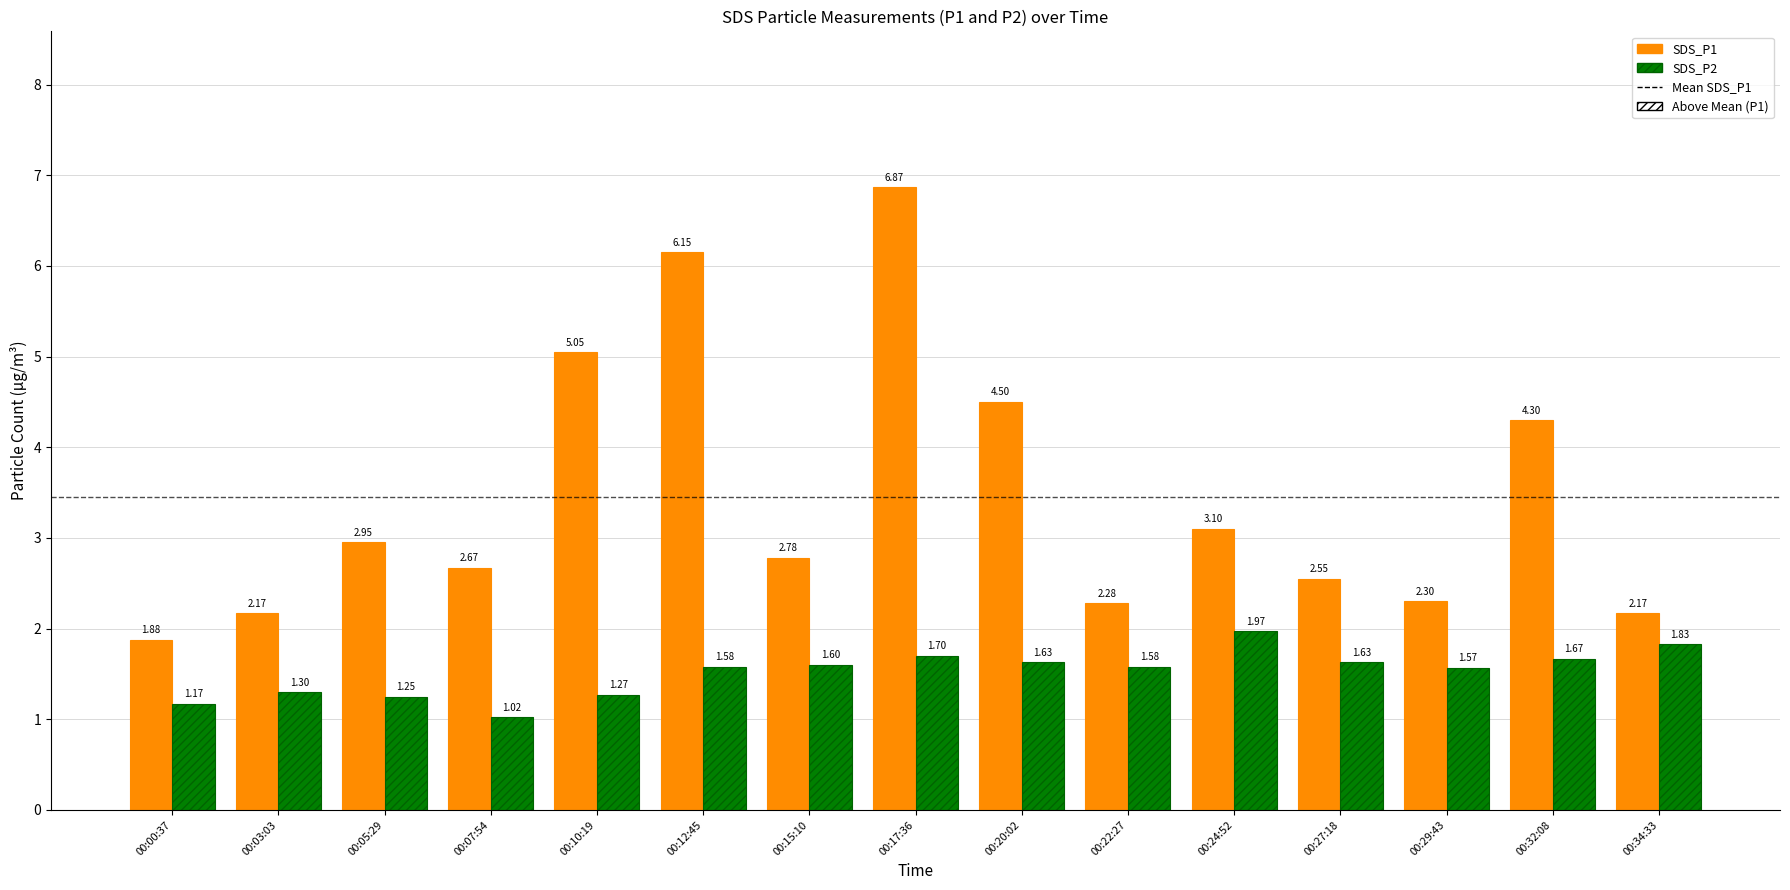

What is the spread (max minus min) of values at 00:22:27?

0.7